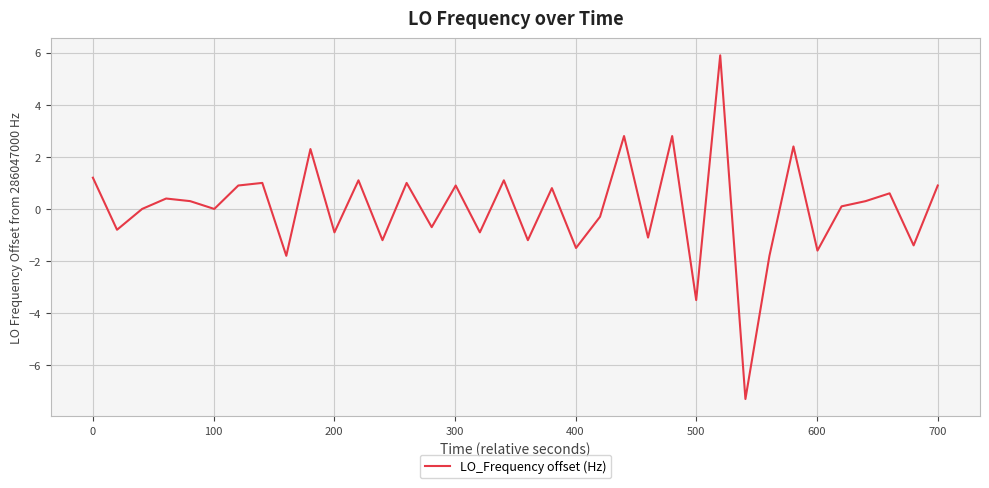

What is the greatest value displayed?

5.9